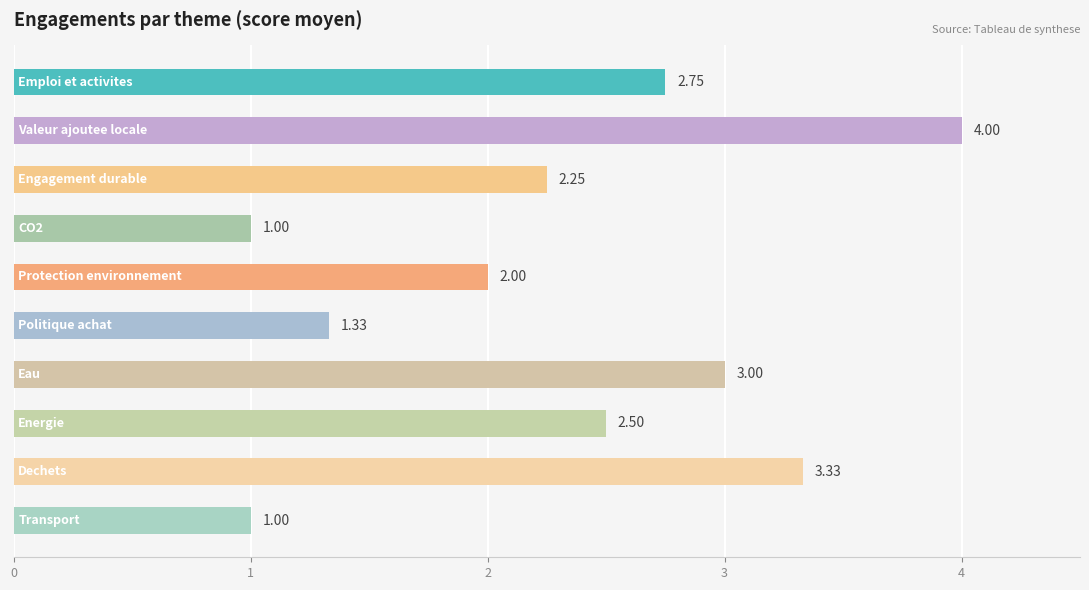

What is the sum of all values?

23.2